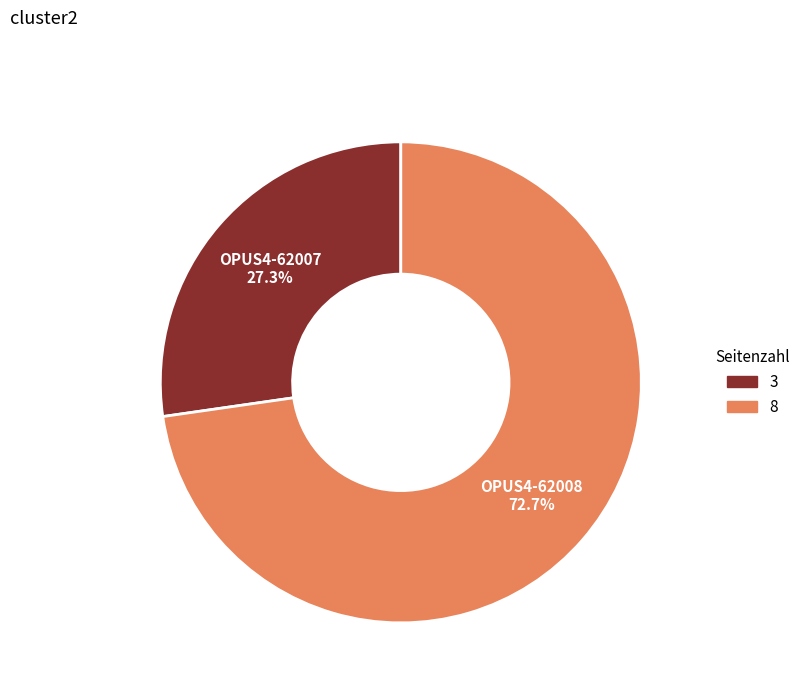

How many slices are in this pie chart?

2